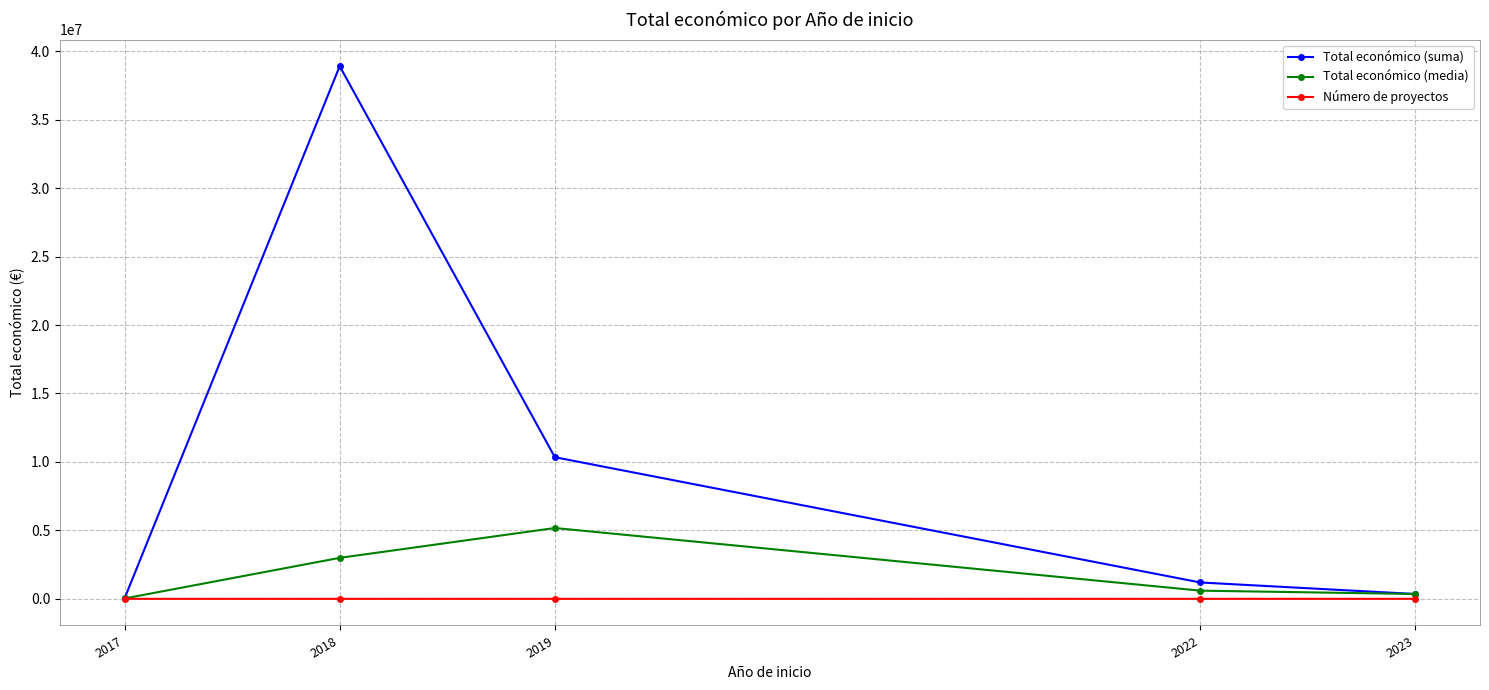

True or false: Número de proyectos has a value of 2.0 at 2019.

True